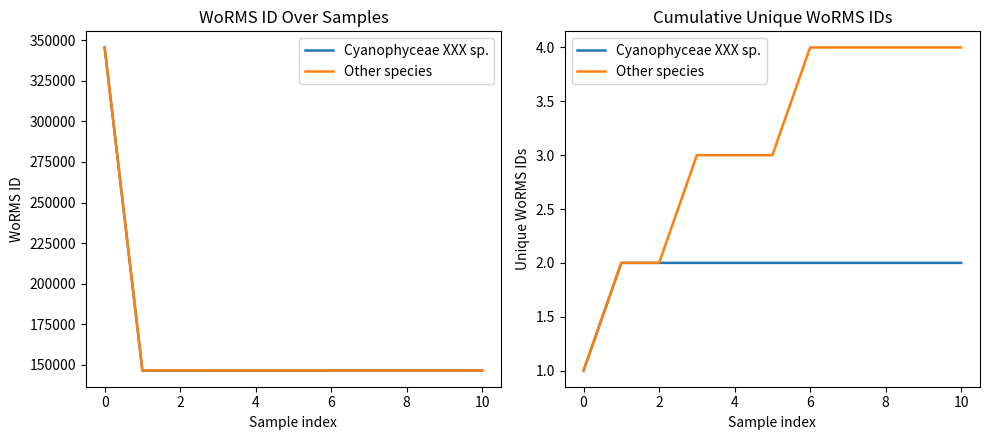

True or false: Other species and Cyanophyceae XXX sp. cross at least once.

False